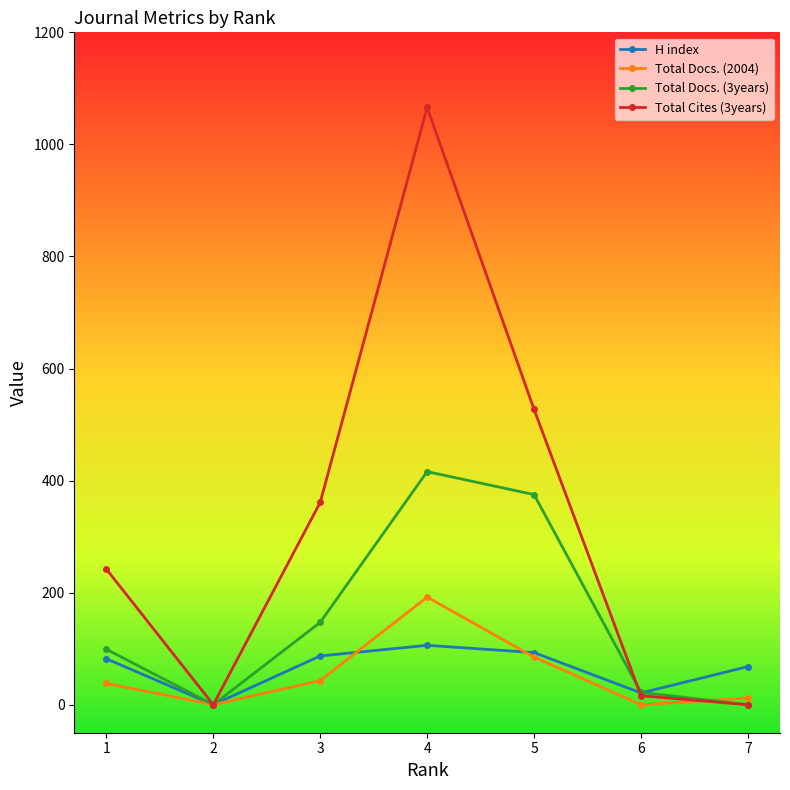

List the series in order of their peak value, lowest first.

H index, Total Docs. (2004), Total Docs. (3years), Total Cites (3years)